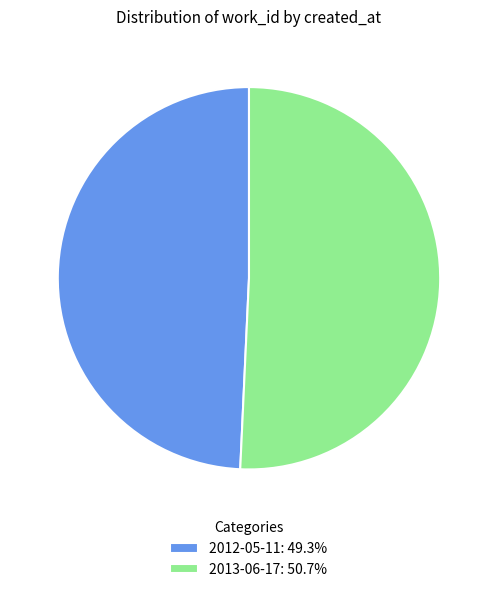

Count the number of slices in the pie.

2